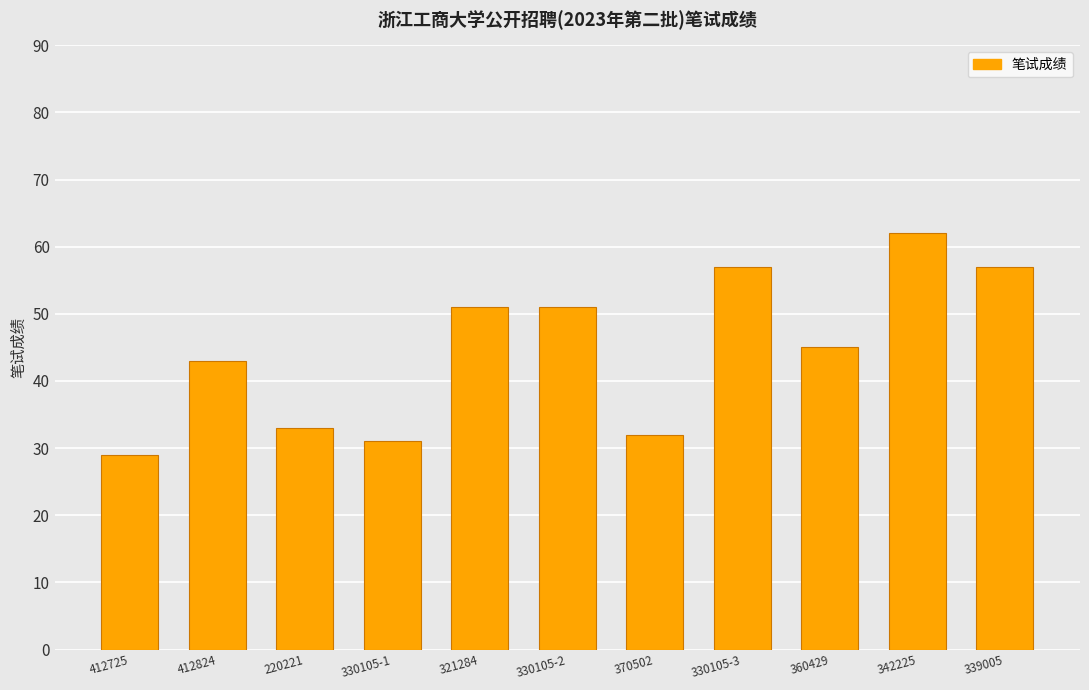

Reading left to right, list all the values displayed in this chart.

29	43	33	31	51	51	32	57	45	62	57